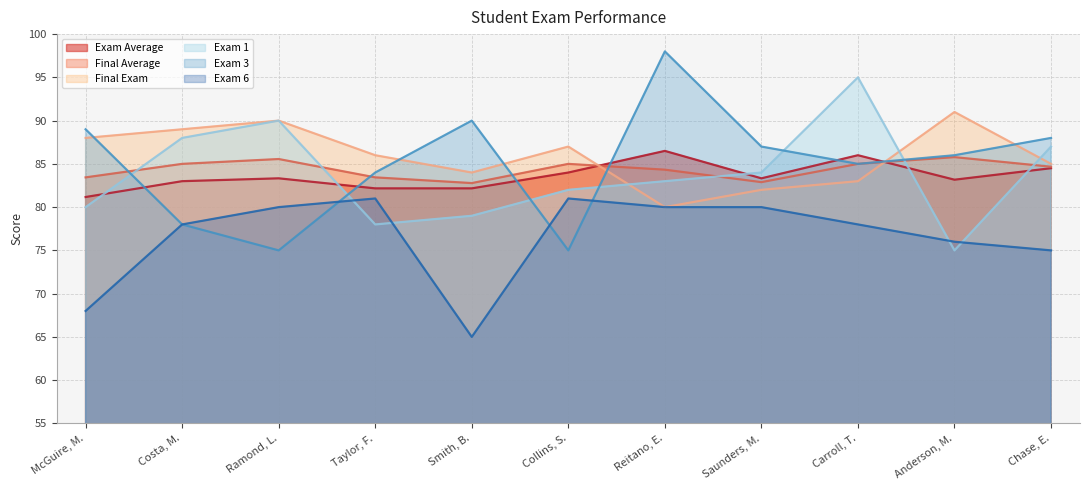

What is the total value across all series at Costa, M.?

501.0